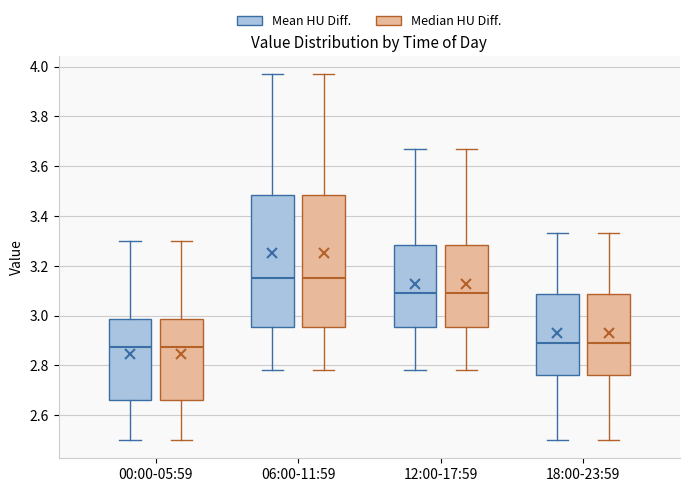

Reading left to right, read every box against the y-axis: the position of its median line, the range the box covers, and the ends of its whiskers. The values are not printed on the chart, so give them approximately, as read against the axis.

00:00-05:59 (Mean HU Diff.): median 2.88, box 2.66 to 2.98, whiskers 2.50 to 3.30
00:00-05:59 (Median HU Diff.): median 2.88, box 2.66 to 2.98, whiskers 2.50 to 3.30
06:00-11:59 (Mean HU Diff.): median 3.16, box 2.96 to 3.48, whiskers 2.78 to 3.98
06:00-11:59 (Median HU Diff.): median 3.16, box 2.96 to 3.48, whiskers 2.78 to 3.98
12:00-17:59 (Mean HU Diff.): median 3.10, box 2.96 to 3.28, whiskers 2.78 to 3.68
12:00-17:59 (Median HU Diff.): median 3.10, box 2.96 to 3.28, whiskers 2.78 to 3.68
18:00-23:59 (Mean HU Diff.): median 2.90, box 2.76 to 3.08, whiskers 2.50 to 3.34
18:00-23:59 (Median HU Diff.): median 2.90, box 2.76 to 3.08, whiskers 2.50 to 3.34